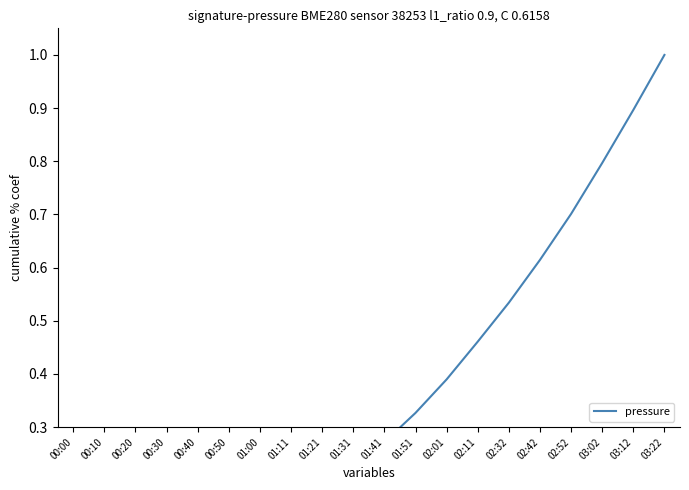

True or false: the data shows 0.5 at 02:32.

True